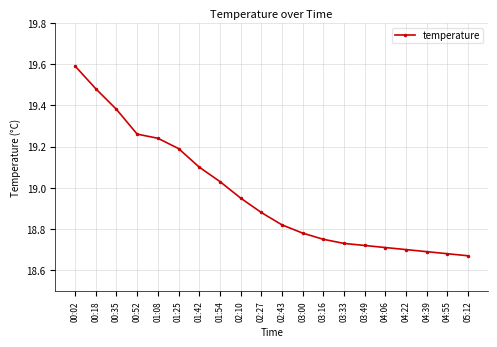

The chart shows a value of 19.2 at 01:08. True or false?

True